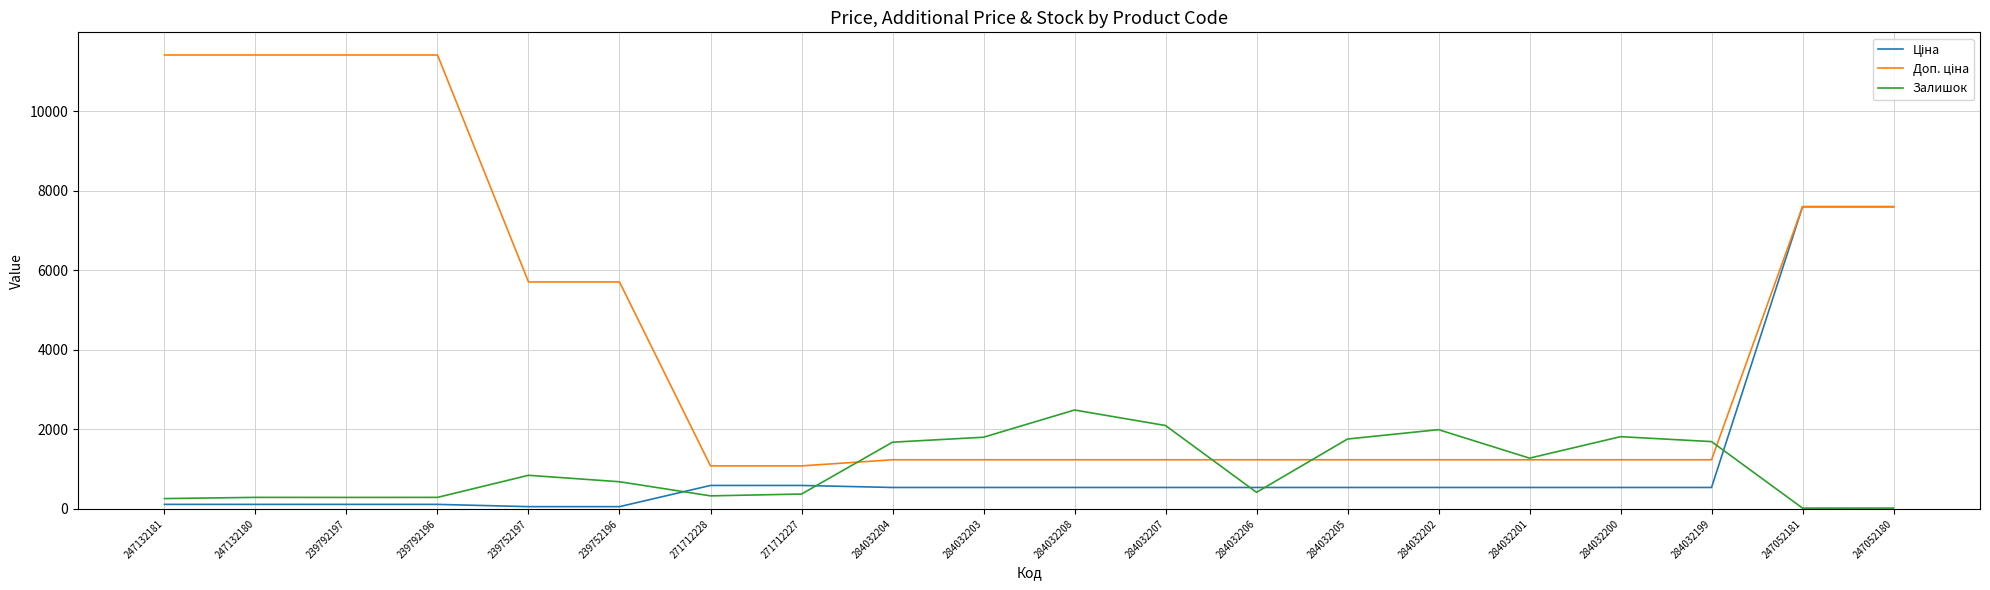

What is the total value across all series at 284032205?

3531.4